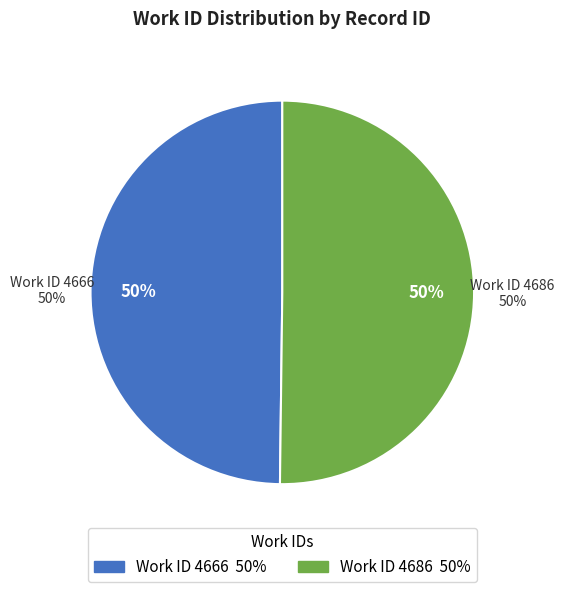

Which has a higher value, 4686 or 4666?

4686